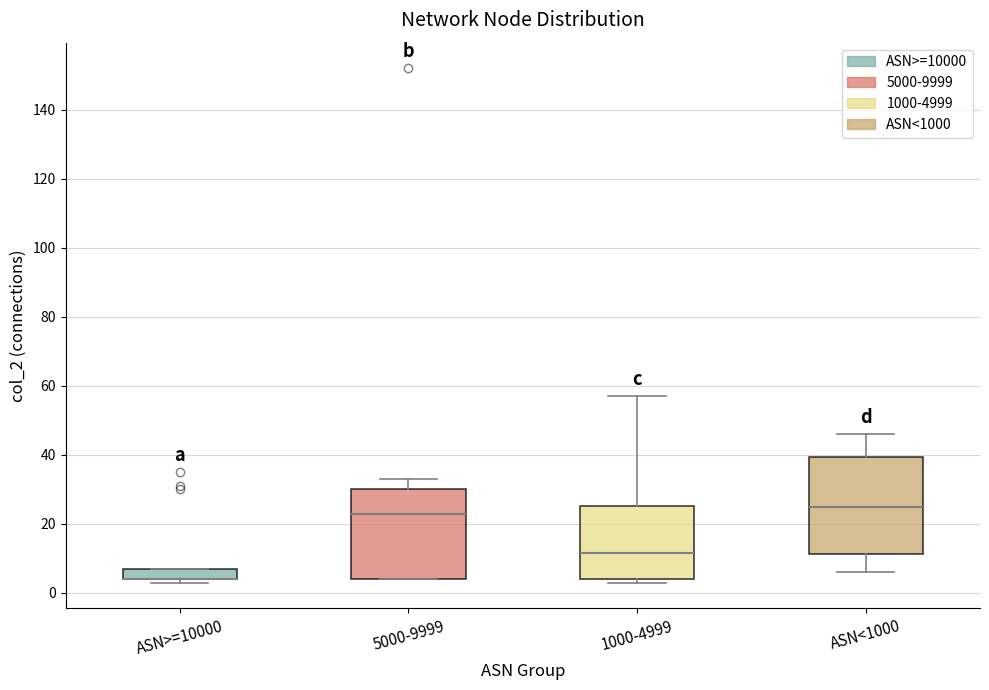

Reading left to right, read every box against the y-axis: the position of its median line, the range the box covers, and the ends of its whiskers. The values are not printed on the chart, so give them approximately, as read against the axis.

ASN>=10000: median 4 (drawn on the box's lower edge), box 4 to 8, whiskers 4 (just below the box's lower edge) to 8
5000-9999: median 24, box 4 to 30, whiskers 4 to 34
1000-4999: median 12, box 4 to 26, whiskers 4 (just below the box's lower edge) to 58
ASN<1000: median 26, box 12 to 40, whiskers 6 to 46